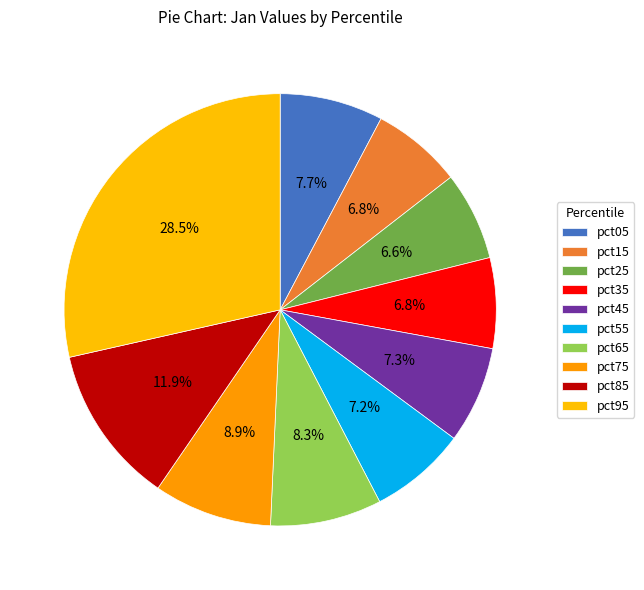

Is there a majority slice in this chart?

No